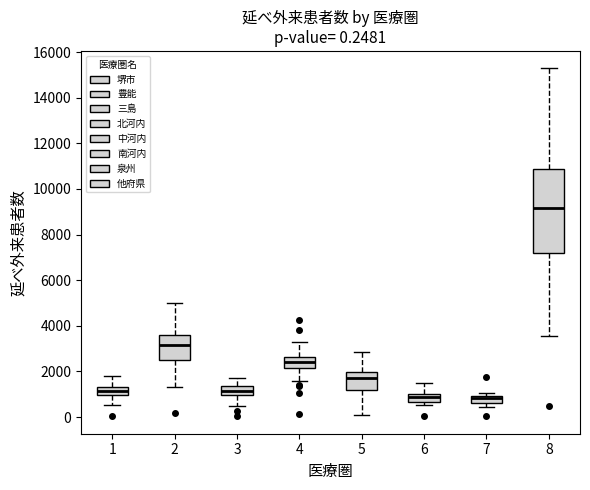

Which box is the tallest, from its lower edge to its upper edge?

8